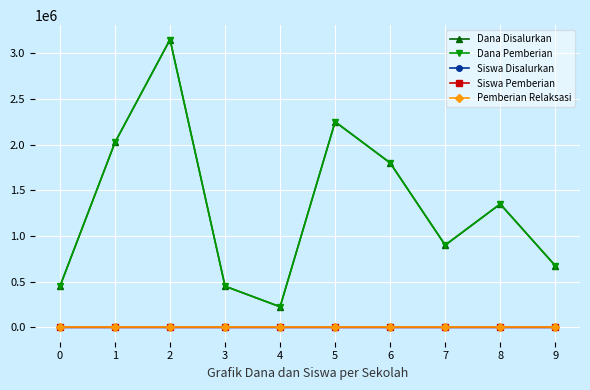

How many interior local peaks does the Siswa Disalurkan series have?

3